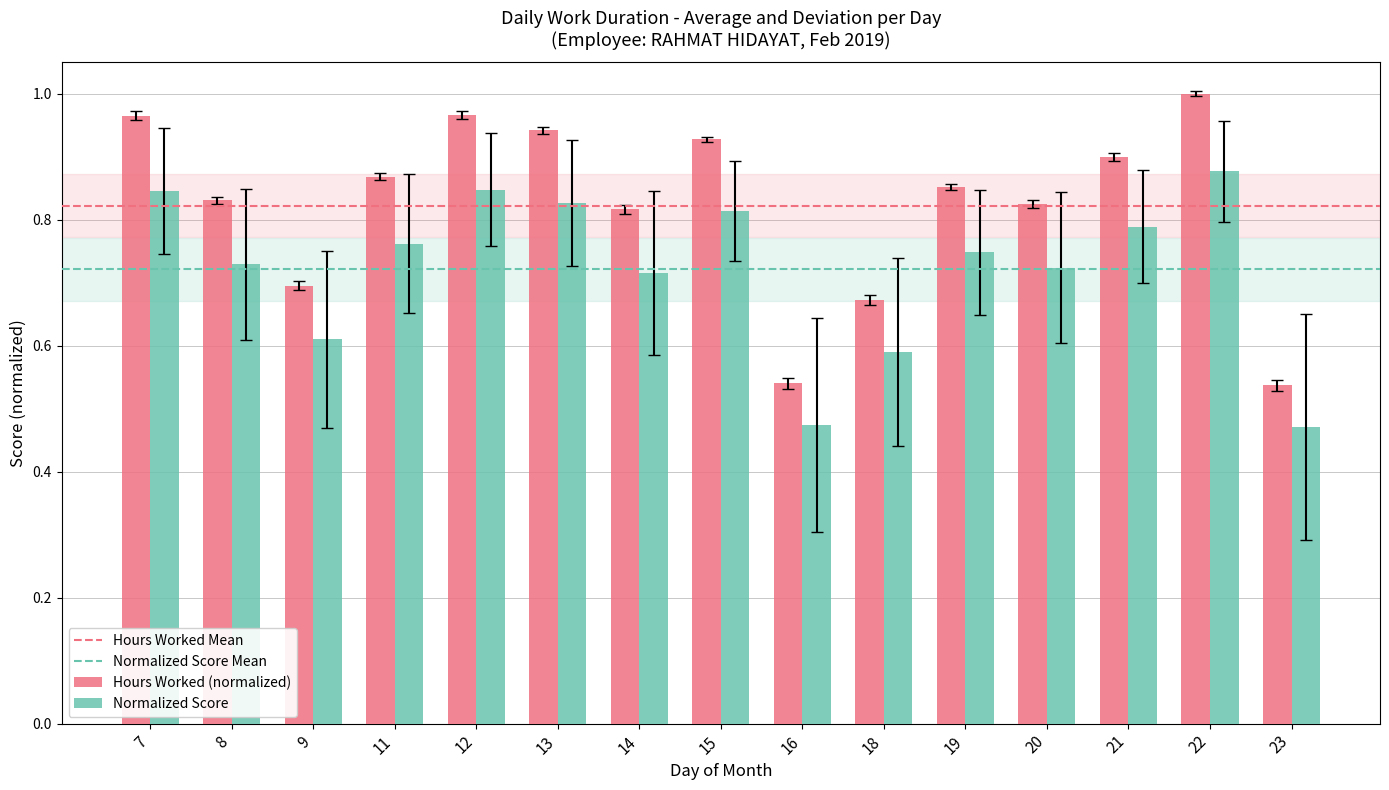

True or false: Hours Worked (normalized) has a value of 0.7 at 18.

True